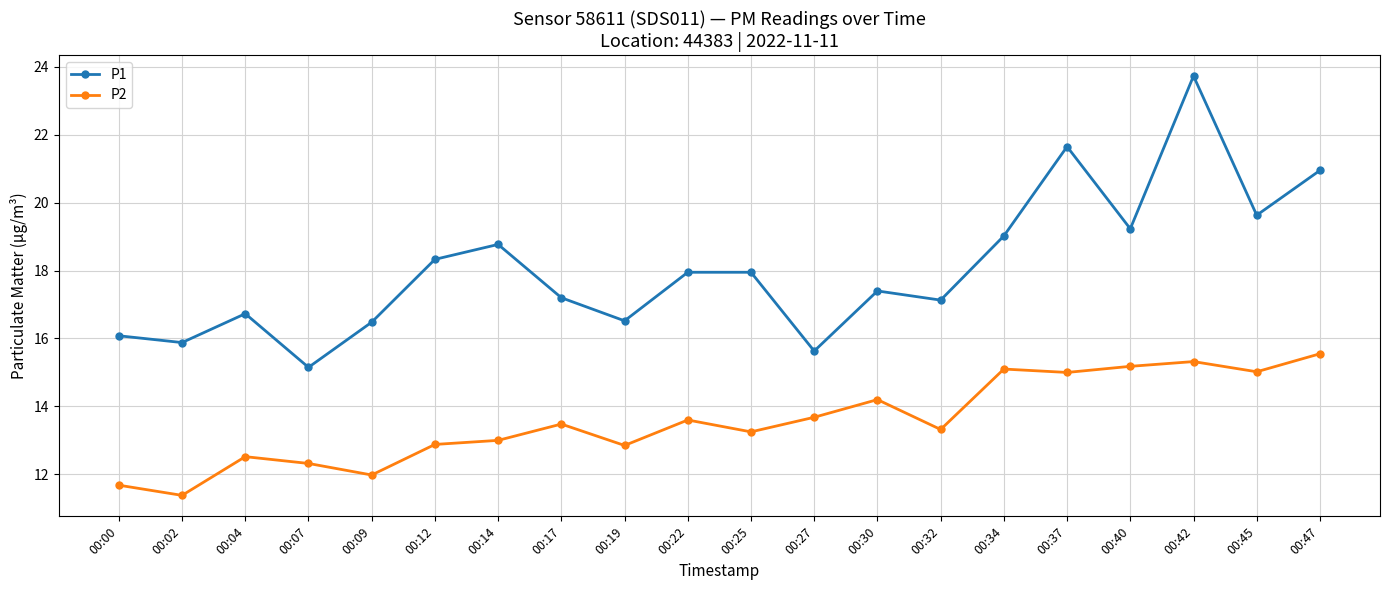

Which category has the highest value in the P1 series?

00:42